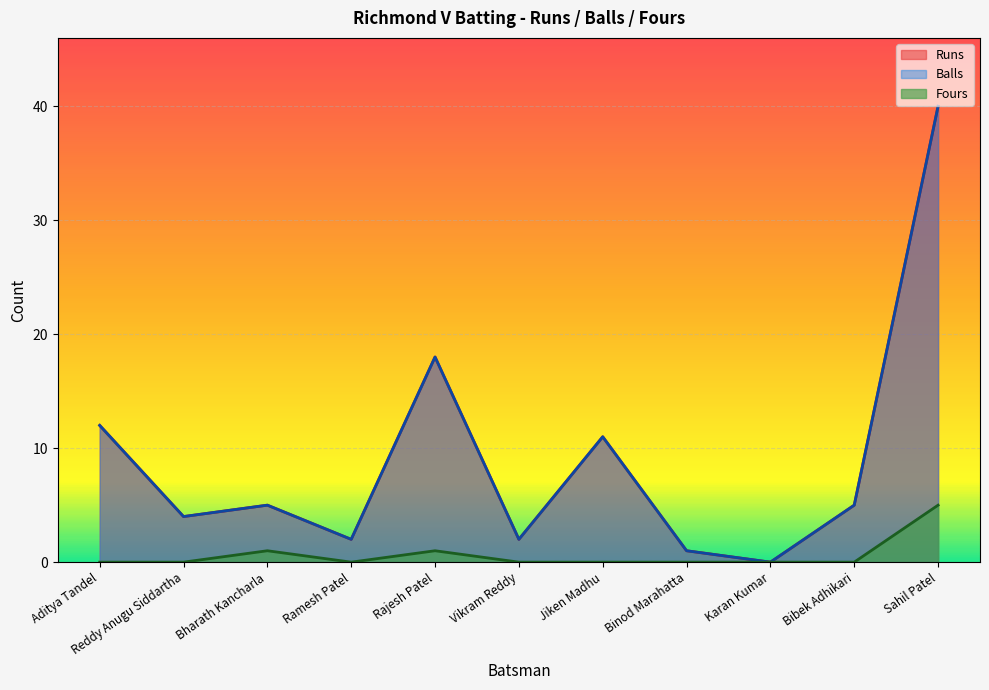

Reading right to left, list all the values displayed in this chart.

Runs: 40	5	0	1	11	2	18	2	5	4	12
Balls: 40	5	0	1	11	2	18	2	5	4	12
Fours: 5	0	0	0	0	0	1	0	1	0	0